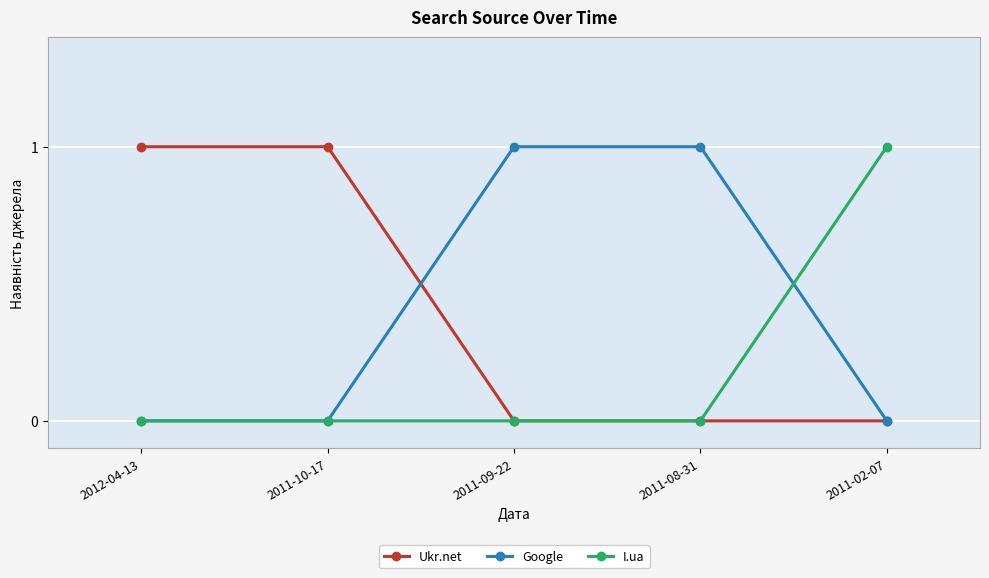

True or false: Google has more than 1 interior local peaks.

False